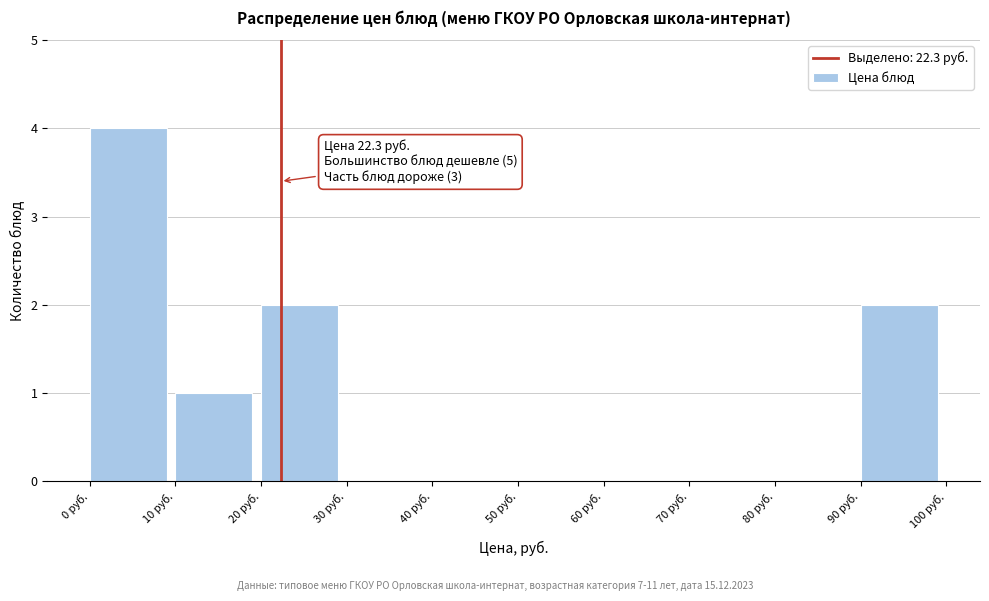

Over which range of the x-axis is the bar tallest?

0 to 10